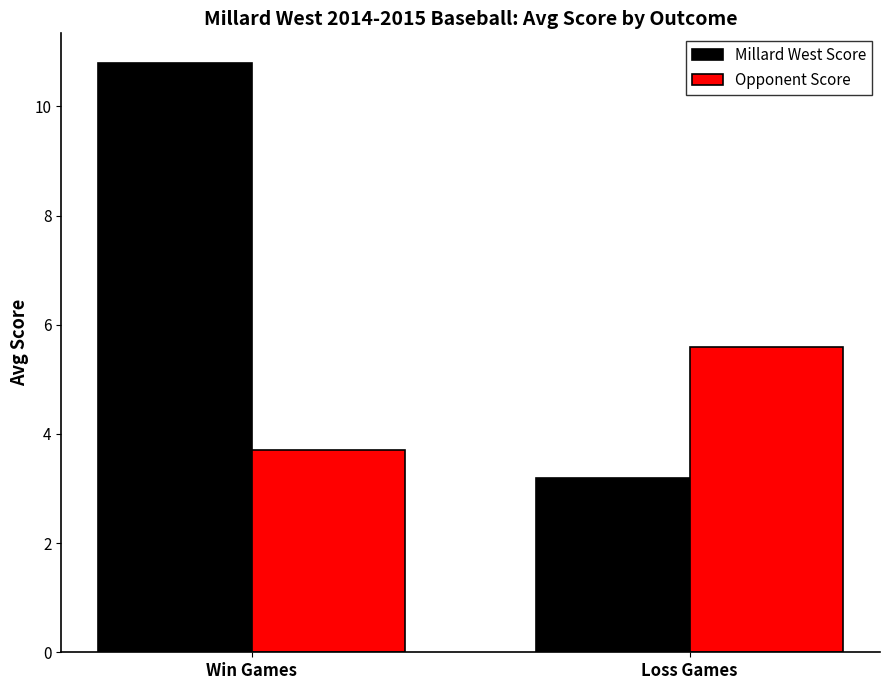

Are the bars horizontal?

No